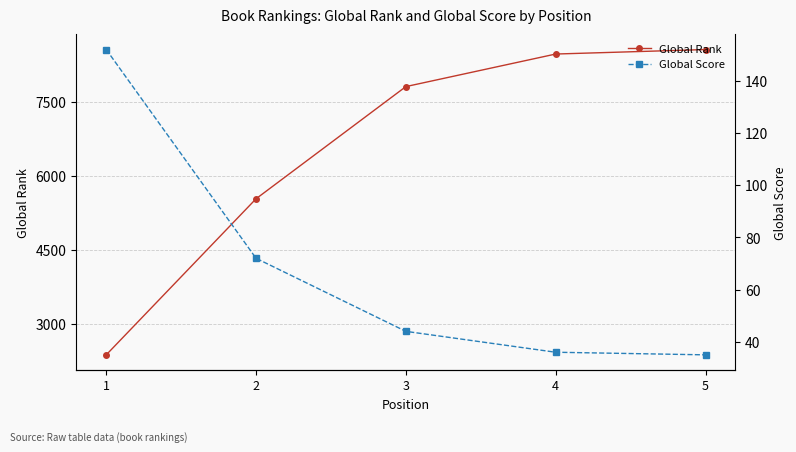

What value does the Global Rank series have at 4, to the nearest 100?

8500